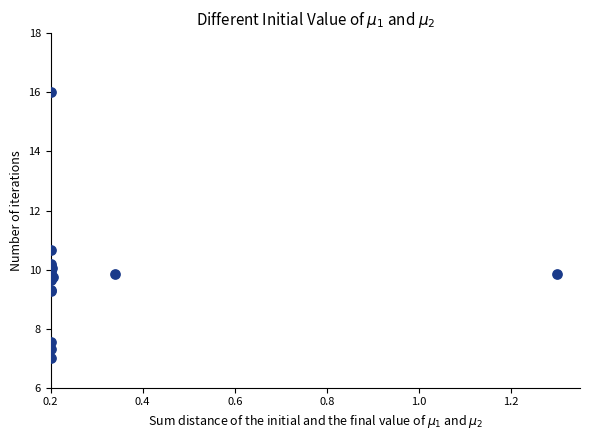

What Y value in the scatter plot is closest to 11?

10.7